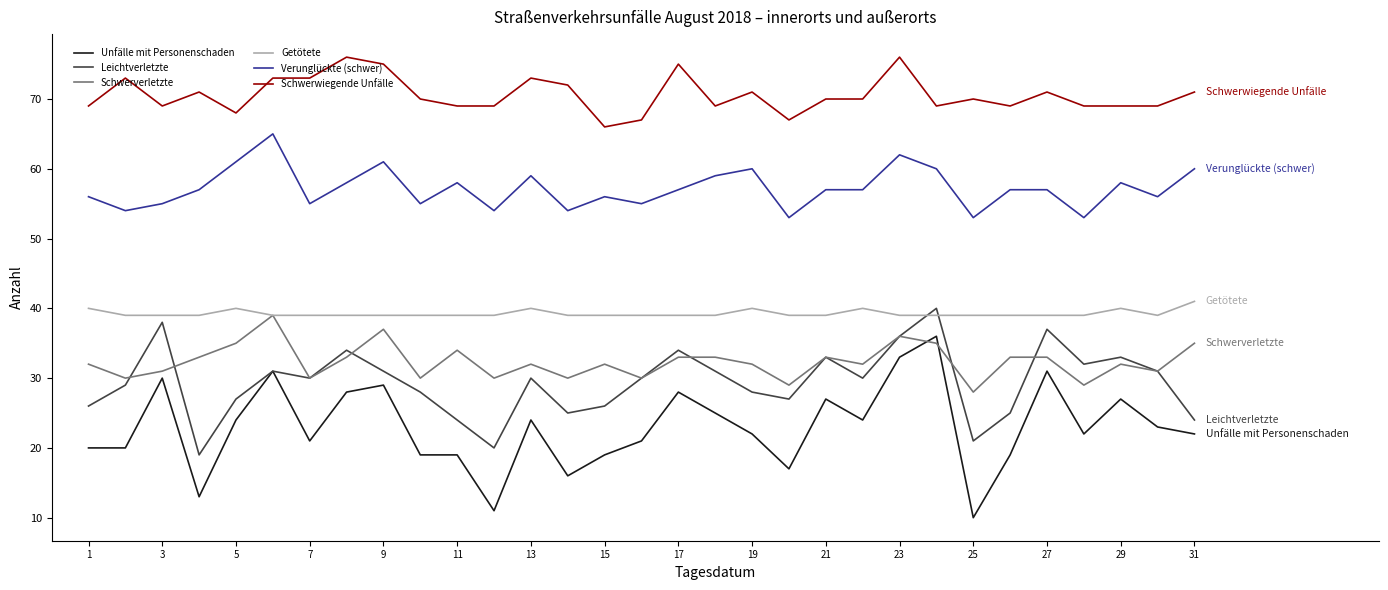

At how many categories does at least one series exceed 43?

31